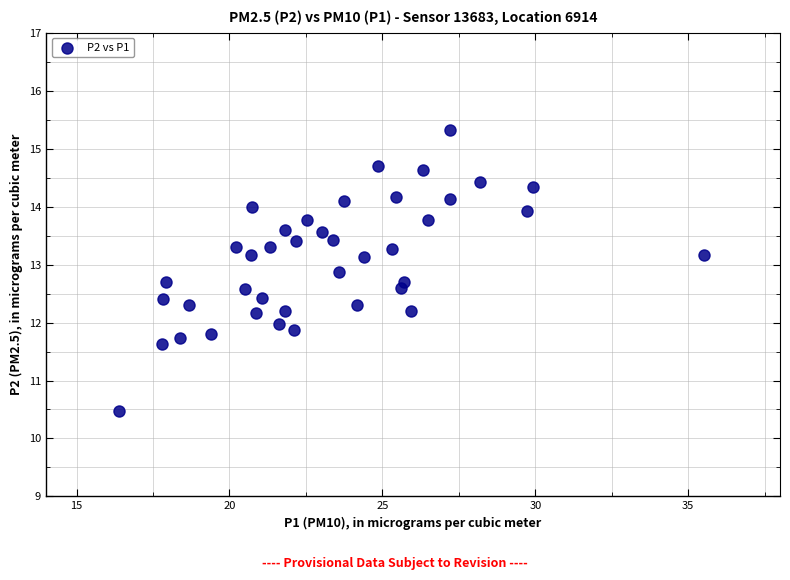

What is the range of X values (max minus min)?

19.1